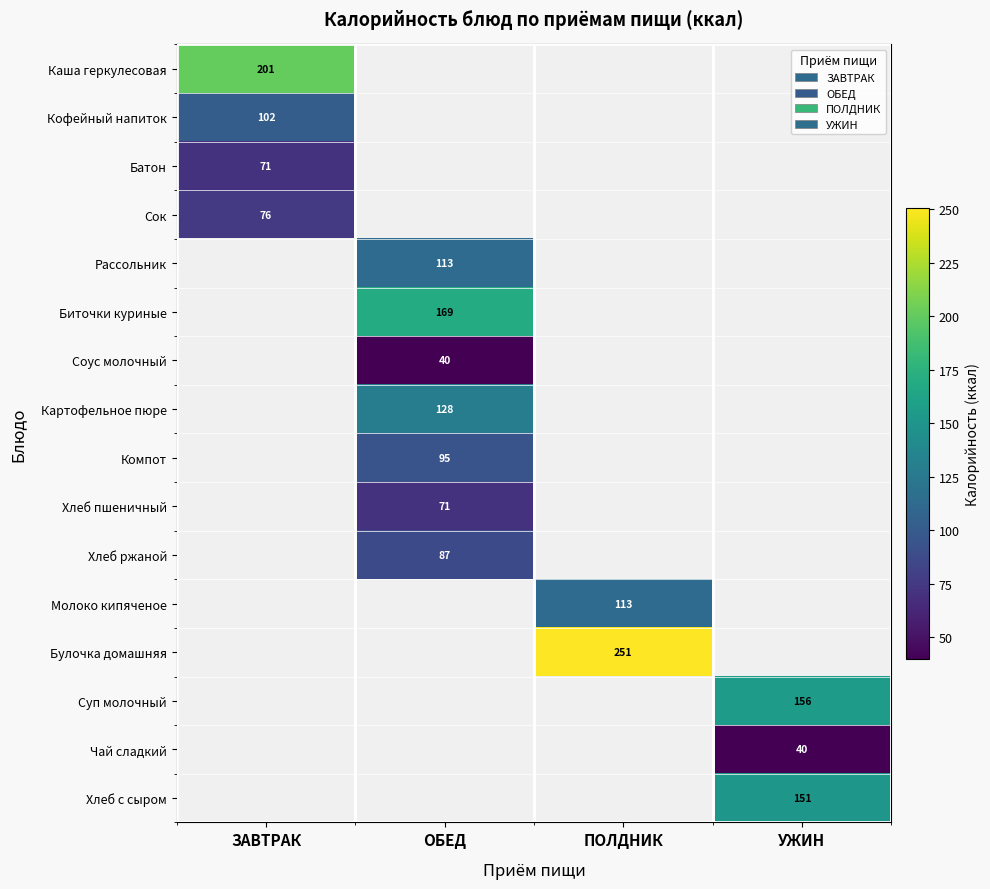

True or false: Кофейный напиток has a value of 102.0 at ЗАВТРАК.

True